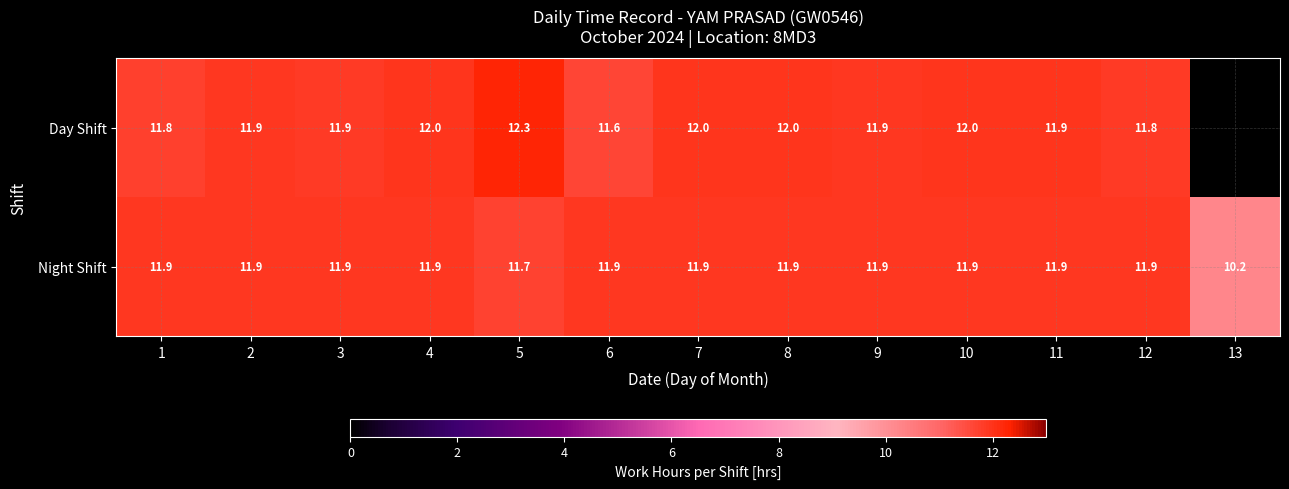

Which label corresponds to the largest value in the chart?

5